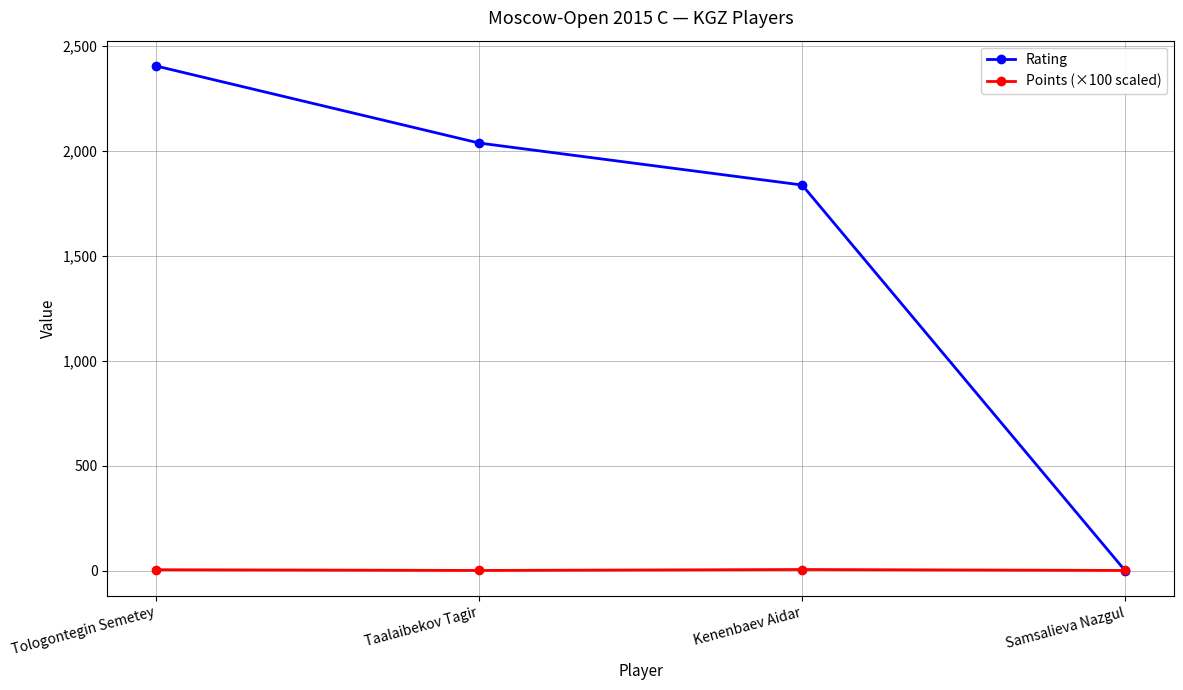

Which series has the largest total across all categories?

Rating